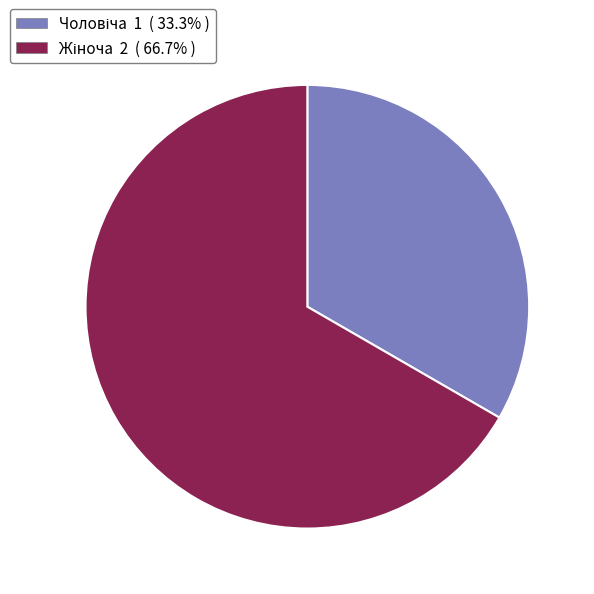

Is there any slice that represents more than half of the pie?

Yes